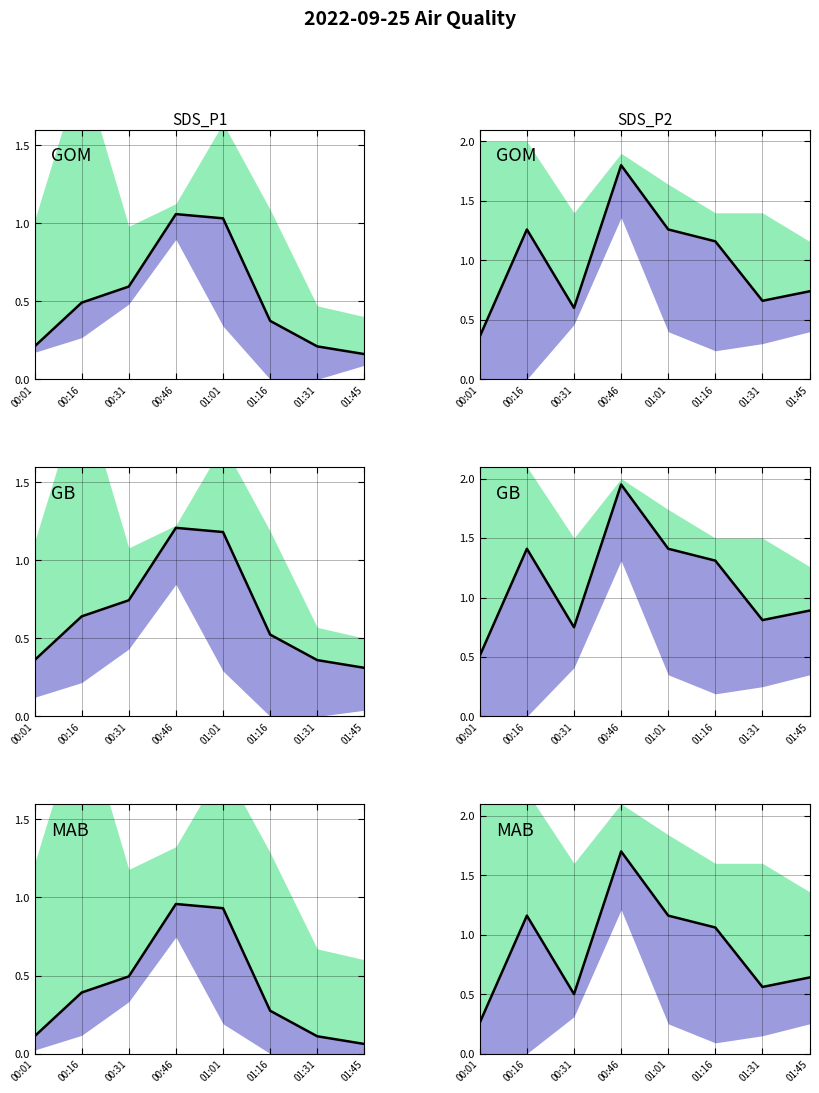

How many interior local valleys (lower than both neighbors) does the data have?

2